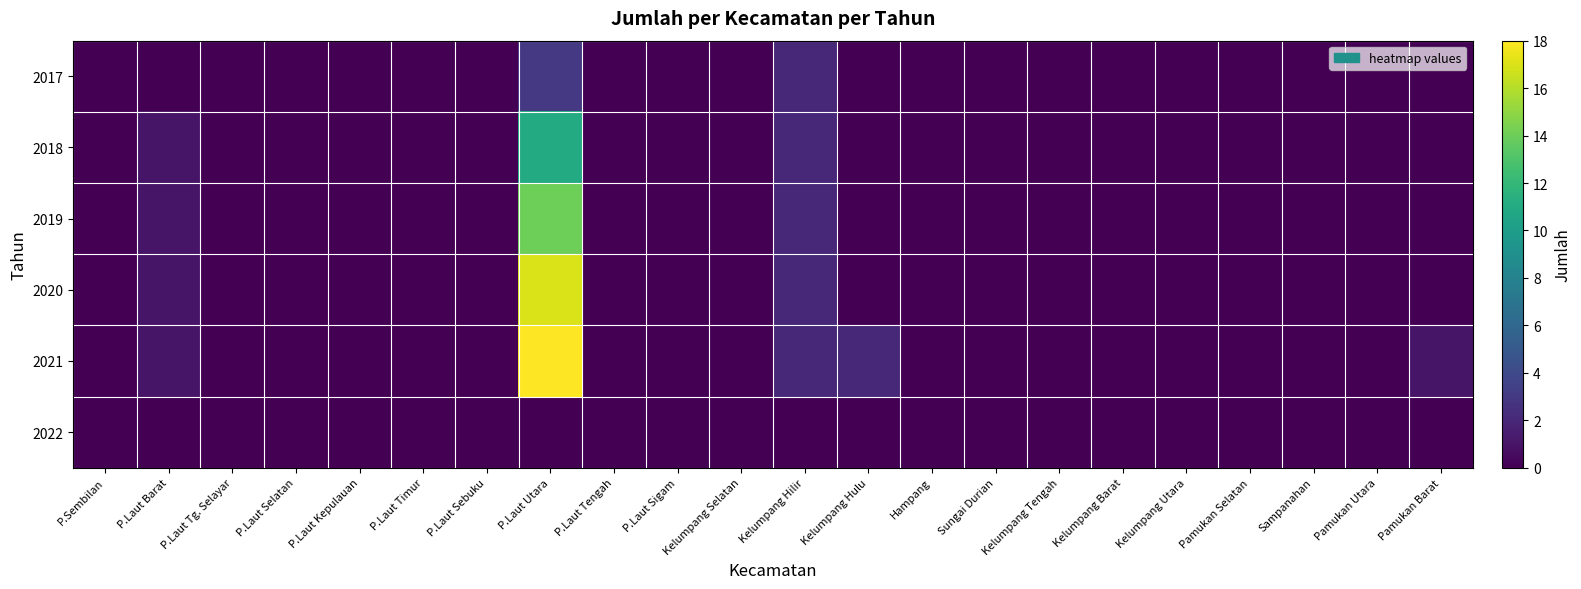

Reading left to right, transcribe all the data shown in this chart.

2017: P.Sembilan=0	P.Laut Barat=0	P.Laut Tg. Selayar=0	P.Laut Selatan=0	P.Laut Kepulauan=0	P.Laut Timur=0	P.Laut Sebuku=0	P.Laut Utara=3	P.Laut Tengah=0	P.Laut Sigam=0	Kelumpang Selatan=0	Kelumpang Hilir=2	Kelumpang Hulu=0	Hampang=0	Sungai Durian=0	Kelumpang Tengah=0	Kelumpang Barat=0	Kelumpang Utara=0	Pamukan Selatan=0	Sampanahan=0	Pamukan Utara=0	Pamukan Barat=0
2018: P.Sembilan=0	P.Laut Barat=1	P.Laut Tg. Selayar=0	P.Laut Selatan=0	P.Laut Kepulauan=0	P.Laut Timur=0	P.Laut Sebuku=0	P.Laut Utara=11	P.Laut Tengah=0	P.Laut Sigam=0	Kelumpang Selatan=0	Kelumpang Hilir=2	Kelumpang Hulu=0	Hampang=0	Sungai Durian=0	Kelumpang Tengah=0	Kelumpang Barat=0	Kelumpang Utara=0	Pamukan Selatan=0	Sampanahan=0	Pamukan Utara=0	Pamukan Barat=0
2019: P.Sembilan=0	P.Laut Barat=1	P.Laut Tg. Selayar=0	P.Laut Selatan=0	P.Laut Kepulauan=0	P.Laut Timur=0	P.Laut Sebuku=0	P.Laut Utara=14	P.Laut Tengah=0	P.Laut Sigam=0	Kelumpang Selatan=0	Kelumpang Hilir=2	Kelumpang Hulu=0	Hampang=0	Sungai Durian=0	Kelumpang Tengah=0	Kelumpang Barat=0	Kelumpang Utara=0	Pamukan Selatan=0	Sampanahan=0	Pamukan Utara=0	Pamukan Barat=0
2020: P.Sembilan=0	P.Laut Barat=1	P.Laut Tg. Selayar=0	P.Laut Selatan=0	P.Laut Kepulauan=0	P.Laut Timur=0	P.Laut Sebuku=0	P.Laut Utara=17	P.Laut Tengah=0	P.Laut Sigam=0	Kelumpang Selatan=0	Kelumpang Hilir=2	Kelumpang Hulu=0	Hampang=0	Sungai Durian=0	Kelumpang Tengah=0	Kelumpang Barat=0	Kelumpang Utara=0	Pamukan Selatan=0	Sampanahan=0	Pamukan Utara=0	Pamukan Barat=0
2021: P.Sembilan=0	P.Laut Barat=1	P.Laut Tg. Selayar=0	P.Laut Selatan=0	P.Laut Kepulauan=0	P.Laut Timur=0	P.Laut Sebuku=0	P.Laut Utara=18	P.Laut Tengah=0	P.Laut Sigam=0	Kelumpang Selatan=0	Kelumpang Hilir=2	Kelumpang Hulu=2	Hampang=0	Sungai Durian=0	Kelumpang Tengah=0	Kelumpang Barat=0	Kelumpang Utara=0	Pamukan Selatan=0	Sampanahan=0	Pamukan Utara=0	Pamukan Barat=1
2022: P.Sembilan=0	P.Laut Barat=0	P.Laut Tg. Selayar=0	P.Laut Selatan=0	P.Laut Kepulauan=0	P.Laut Timur=0	P.Laut Sebuku=0	P.Laut Utara=0	P.Laut Tengah=0	P.Laut Sigam=0	Kelumpang Selatan=0	Kelumpang Hilir=0	Kelumpang Hulu=0	Hampang=0	Sungai Durian=0	Kelumpang Tengah=0	Kelumpang Barat=0	Kelumpang Utara=0	Pamukan Selatan=0	Sampanahan=0	Pamukan Utara=0	Pamukan Barat=0